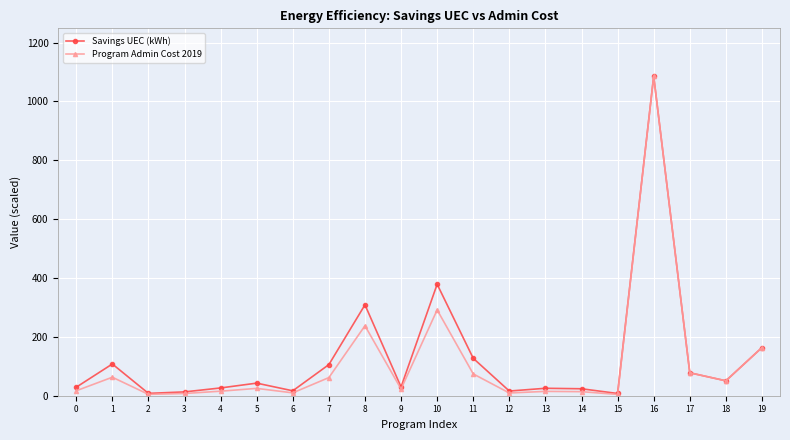

At which category does Savings UEC (kWh) reach its first local peak?

1